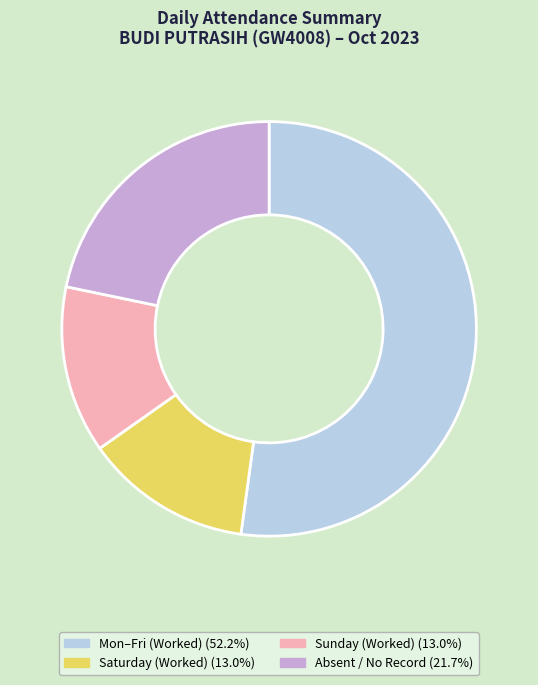

How many segments does this pie chart have?

4